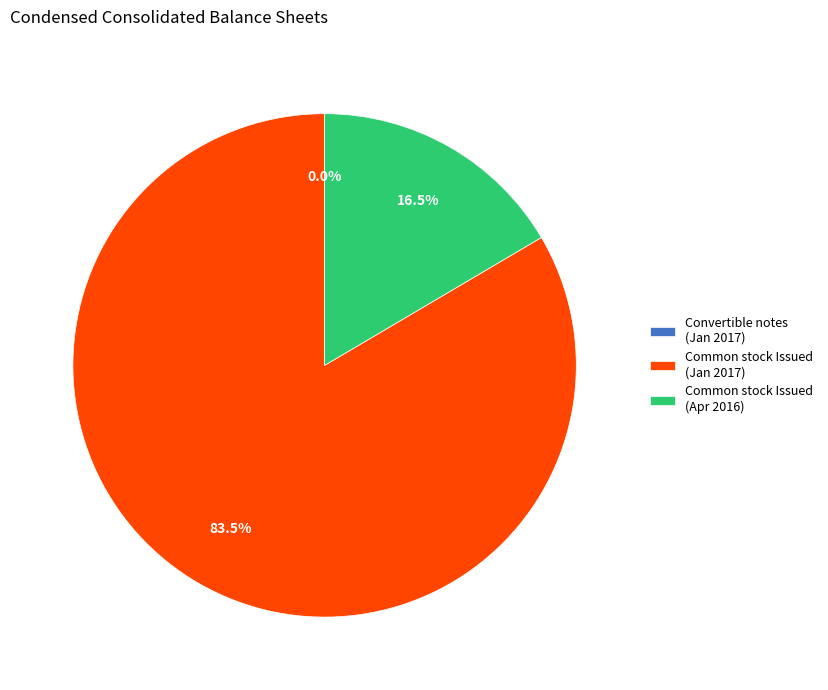

Does Common stock Issued (Jan 2017) account for over 50% of the chart?

Yes